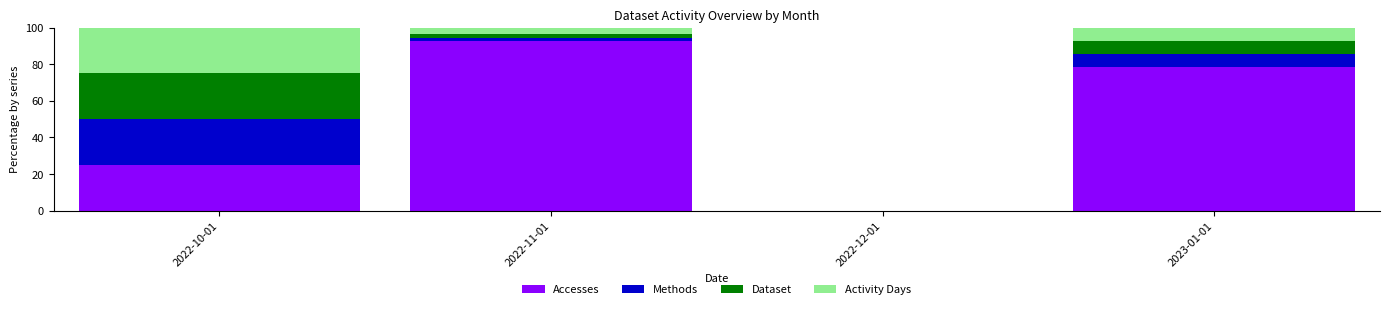

Reading right to left, transcribe the values for Accesses.

2023-01-01=78.6	2022-12-01=0.0	2022-11-01=92.7	2022-10-01=25.0